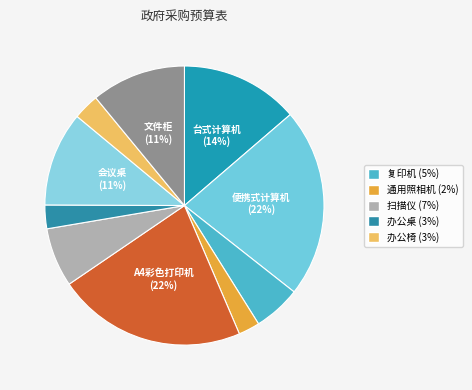

Count the number of slices in the pie.

10